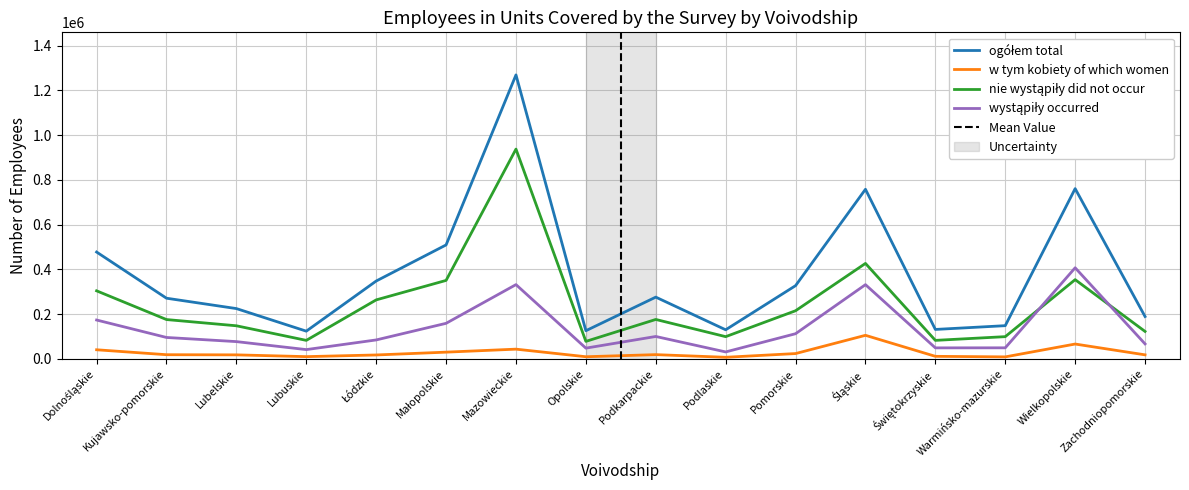

Reading left to right, transcribe all the data shown in this chart.

ogółem total: Dolnośląskie=477389	Kujawsko-pomorskie=270920	Lubelskie=224566	Lubuskie=123611	Łódzkie=347785	Małopolskie=509171	Mazowieckie=1269420	Opolskie=125616	Podkarpackie=275792	Podlaskie=129756	Pomorskie=327094	Śląskie=758049	Świętokrzyskie=131308	Warmińsko-mazurskie=148156	Wielkopolskie=760934	Zachodniopomorskie=189041
w tym kobiety of which women: Dolnośląskie=40384	Kujawsko-pomorskie=18309	Lubelskie=17607	Lubuskie=9671	Łódzkie=17152	Małopolskie=29756	Mazowieckie=43144	Opolskie=9254	Podkarpackie=18608	Podlaskie=6819	Pomorskie=23418	Śląskie=105023	Świętokrzyskie=11054	Warmińsko-mazurskie=8591	Wielkopolskie=66047	Zachodniopomorskie=17696
nie wystąpiły did not occur: Dolnośląskie=303965	Kujawsko-pomorskie=175497	Lubelskie=147684	Lubuskie=82436	Łódzkie=263441	Małopolskie=350516	Mazowieckie=937709	Opolskie=77893	Podkarpackie=175939	Podlaskie=99042	Pomorskie=214886	Śląskie=426517	Świętokrzyskie=82420	Warmińsko-mazurskie=99054	Wielkopolskie=353958	Zachodniopomorskie=122376
wystąpiły occurred: Dolnośląskie=173424	Kujawsko-pomorskie=95423	Lubelskie=76882	Lubuskie=41175	Łódzkie=84344	Małopolskie=158655	Mazowieckie=331711	Opolskie=47723	Podkarpackie=99853	Podlaskie=30714	Pomorskie=112208	Śląskie=331532	Świętokrzyskie=48888	Warmińsko-mazurskie=49102	Wielkopolskie=406976	Zachodniopomorskie=66665